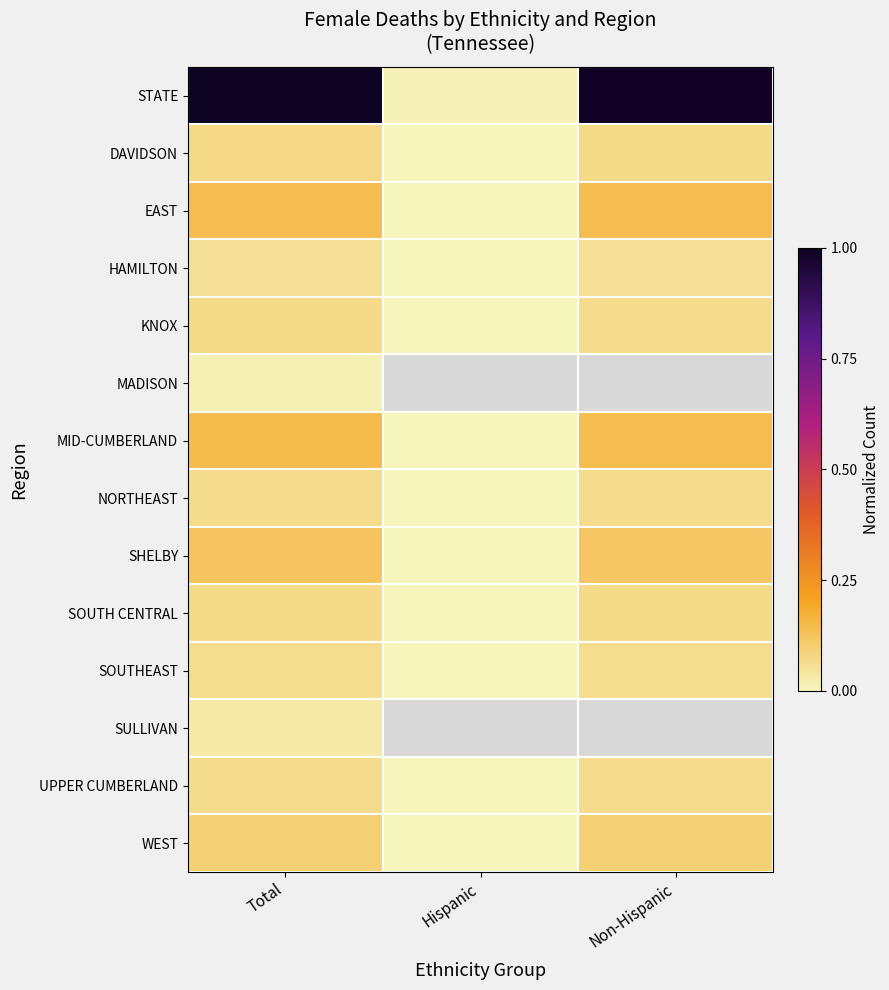

What value does the SHELBY series have at Total?

0.1